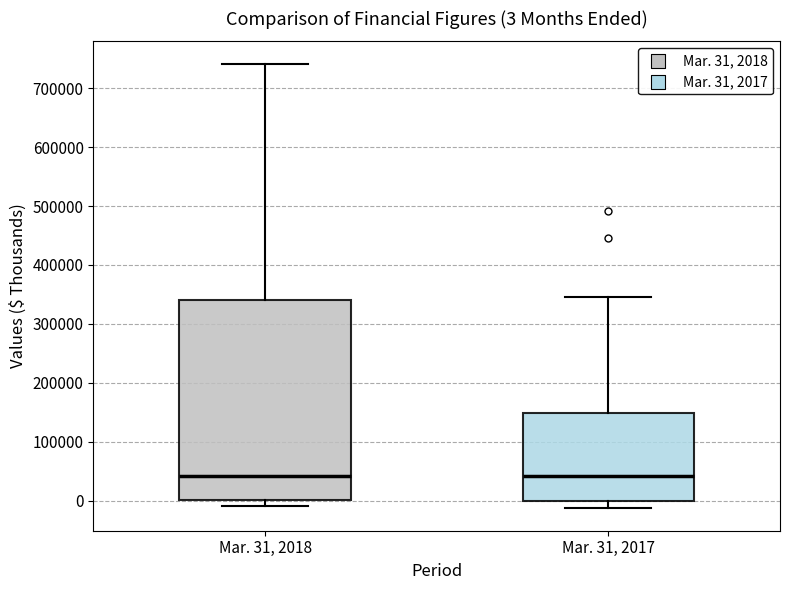

Which box is the tallest, from its lower edge to its upper edge?

Mar. 31, 2018